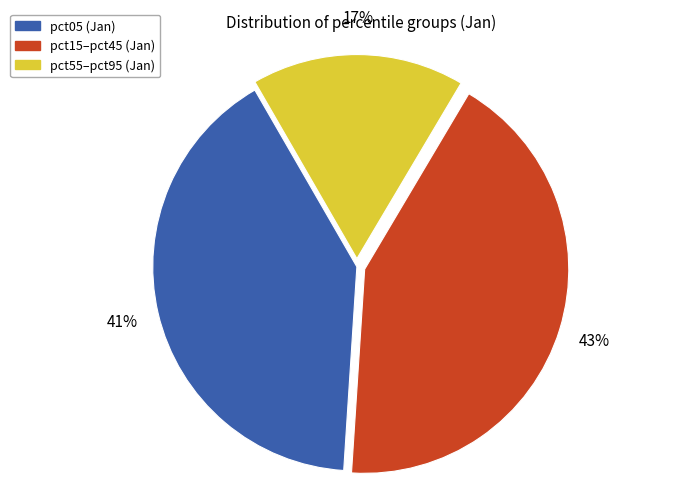

To the nearest percent, what is the difference between the largest and smallest slice percentages?

26%